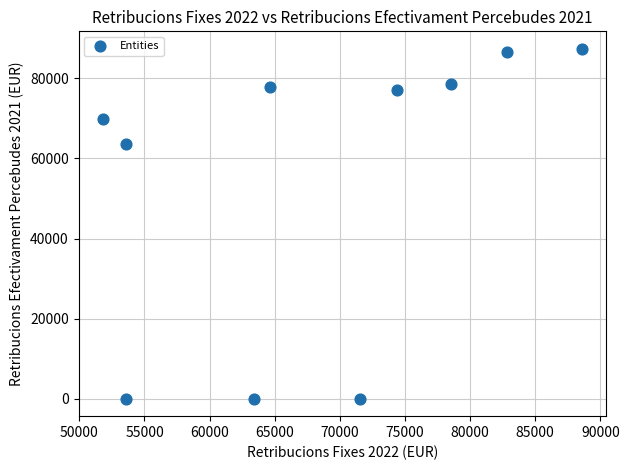

What is the average X value?

68294.5